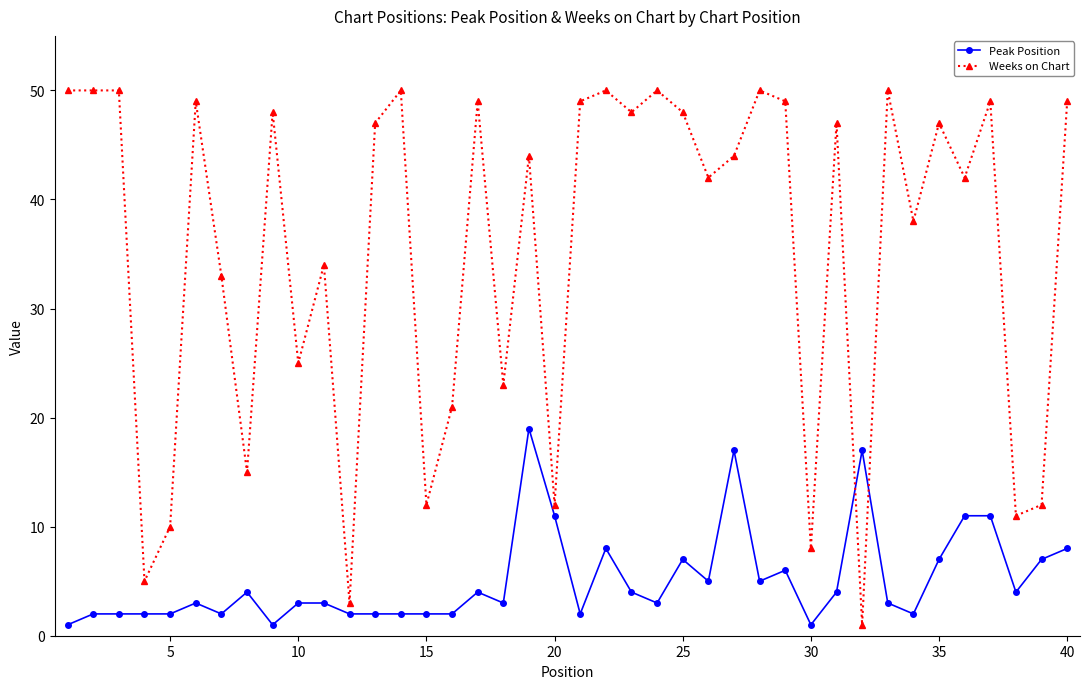

Which series has the largest range (max minus min)?

Weeks on Chart